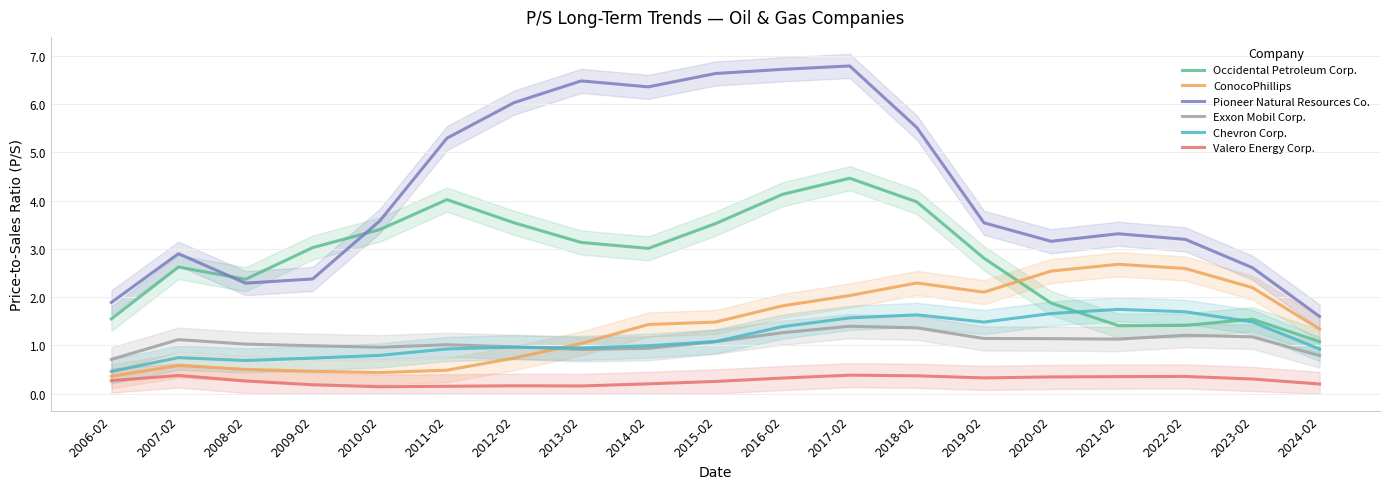

At which category does the chart reach its peak across all series?

2017-02